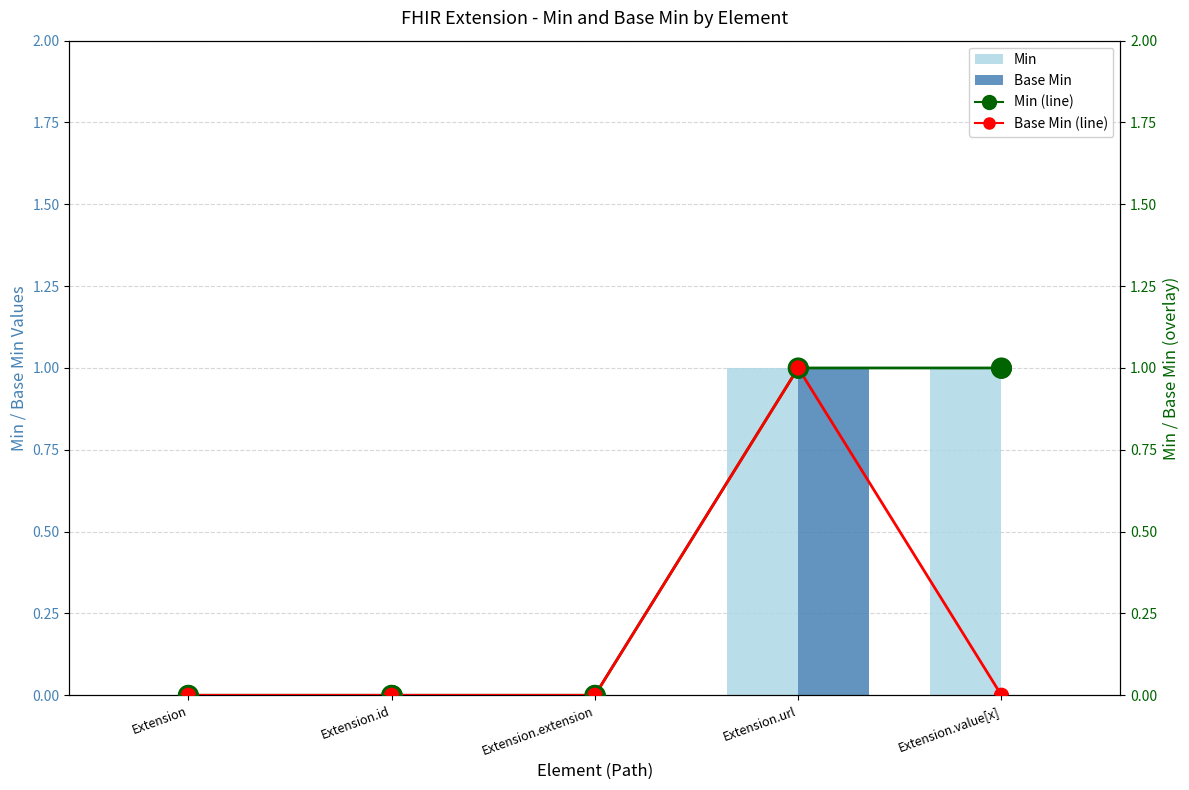

Which series has the largest total across all categories?

Min